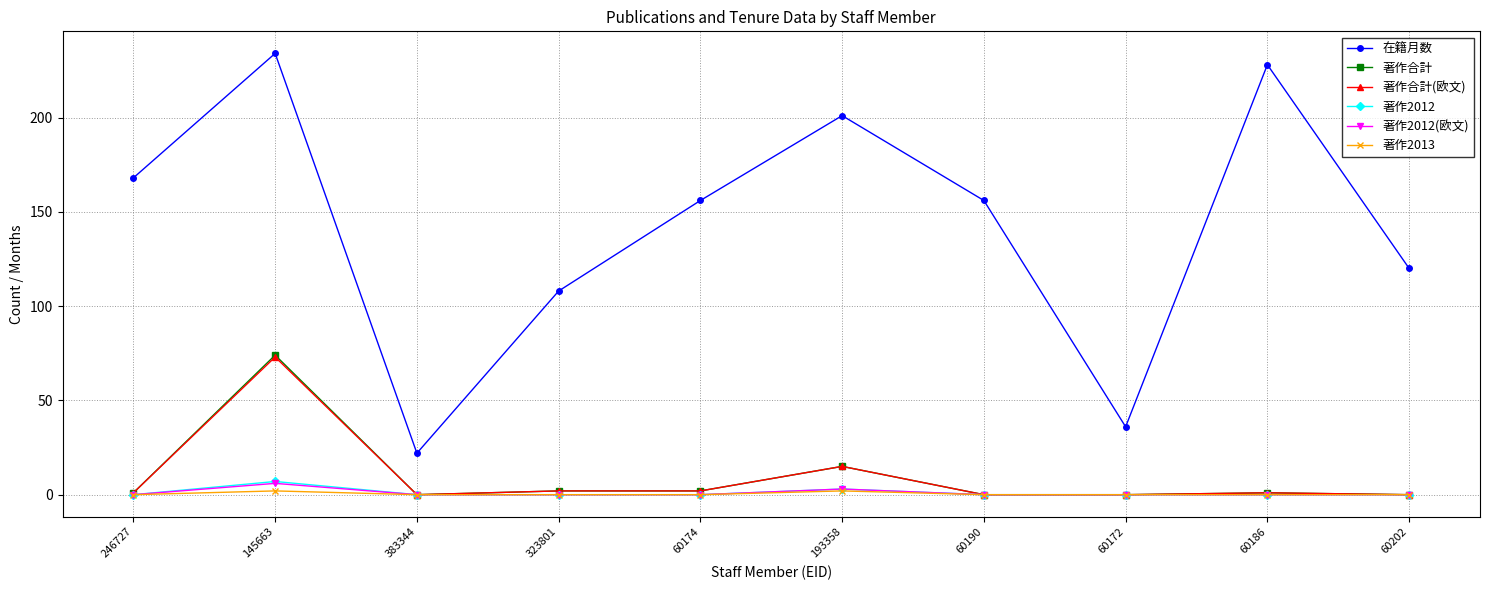

What is the greatest value displayed?

234